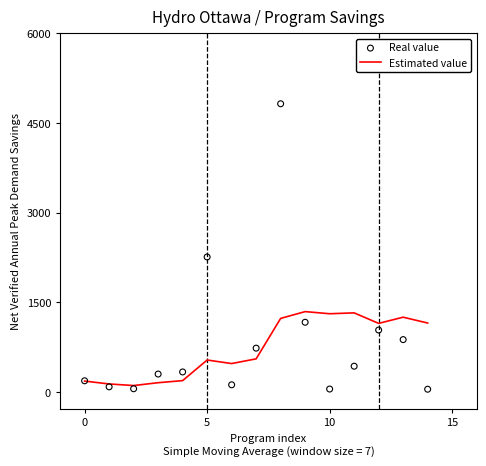

What are all the series names shown in the legend?

Estimated value, Real value